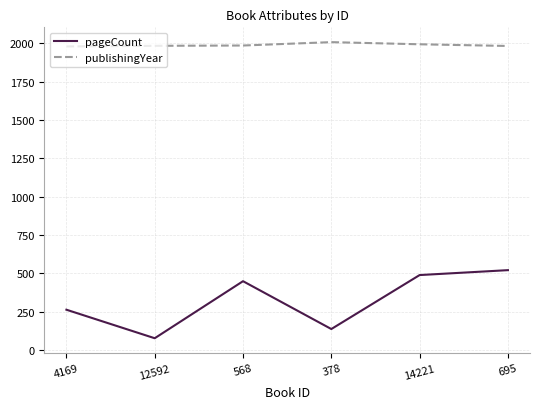

What are all the series names shown in the legend?

pageCount, publishingYear